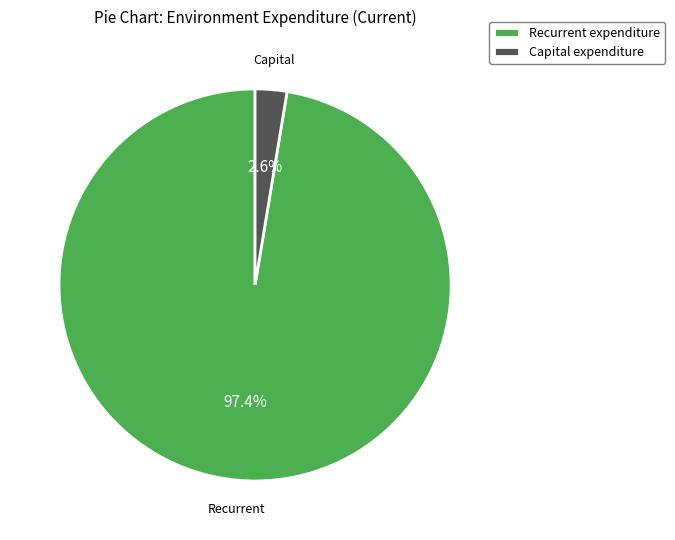

Which has a higher value, Capital expenditure or Recurrent expenditure?

Recurrent expenditure